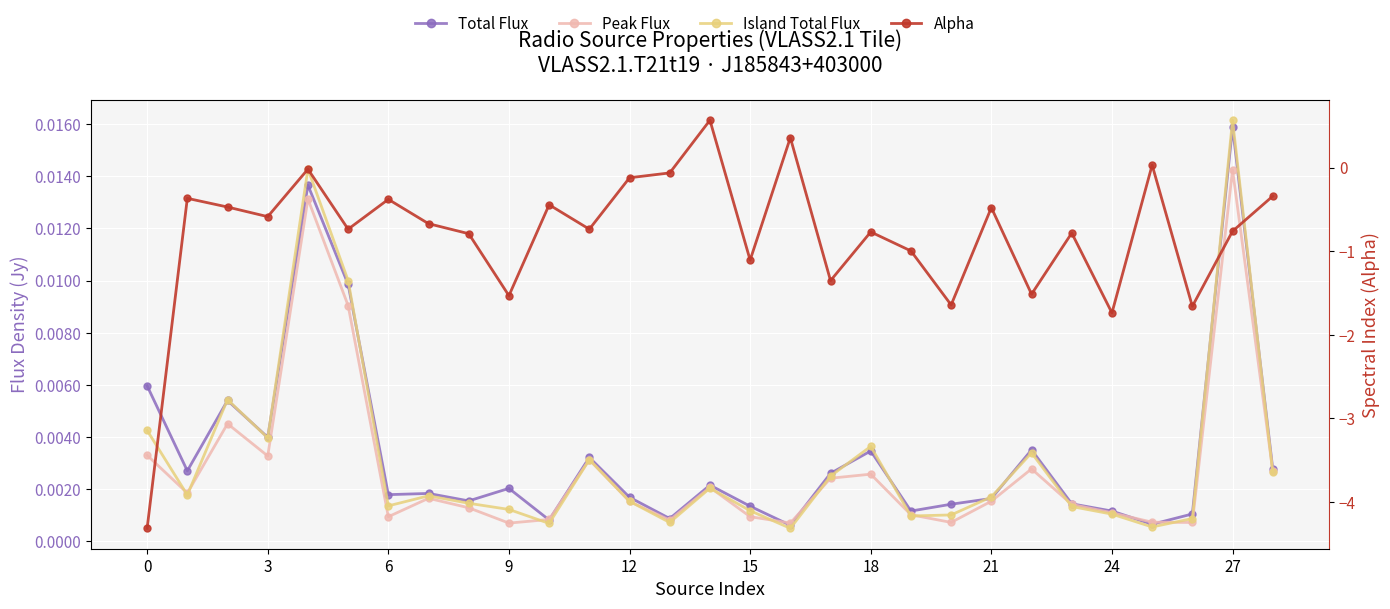

What is the greatest value displayed?

0.6